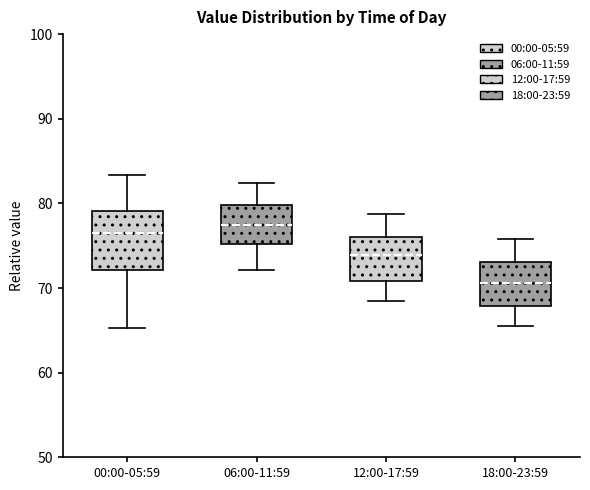

Which box's median line is the lowest?

18:00-23:59